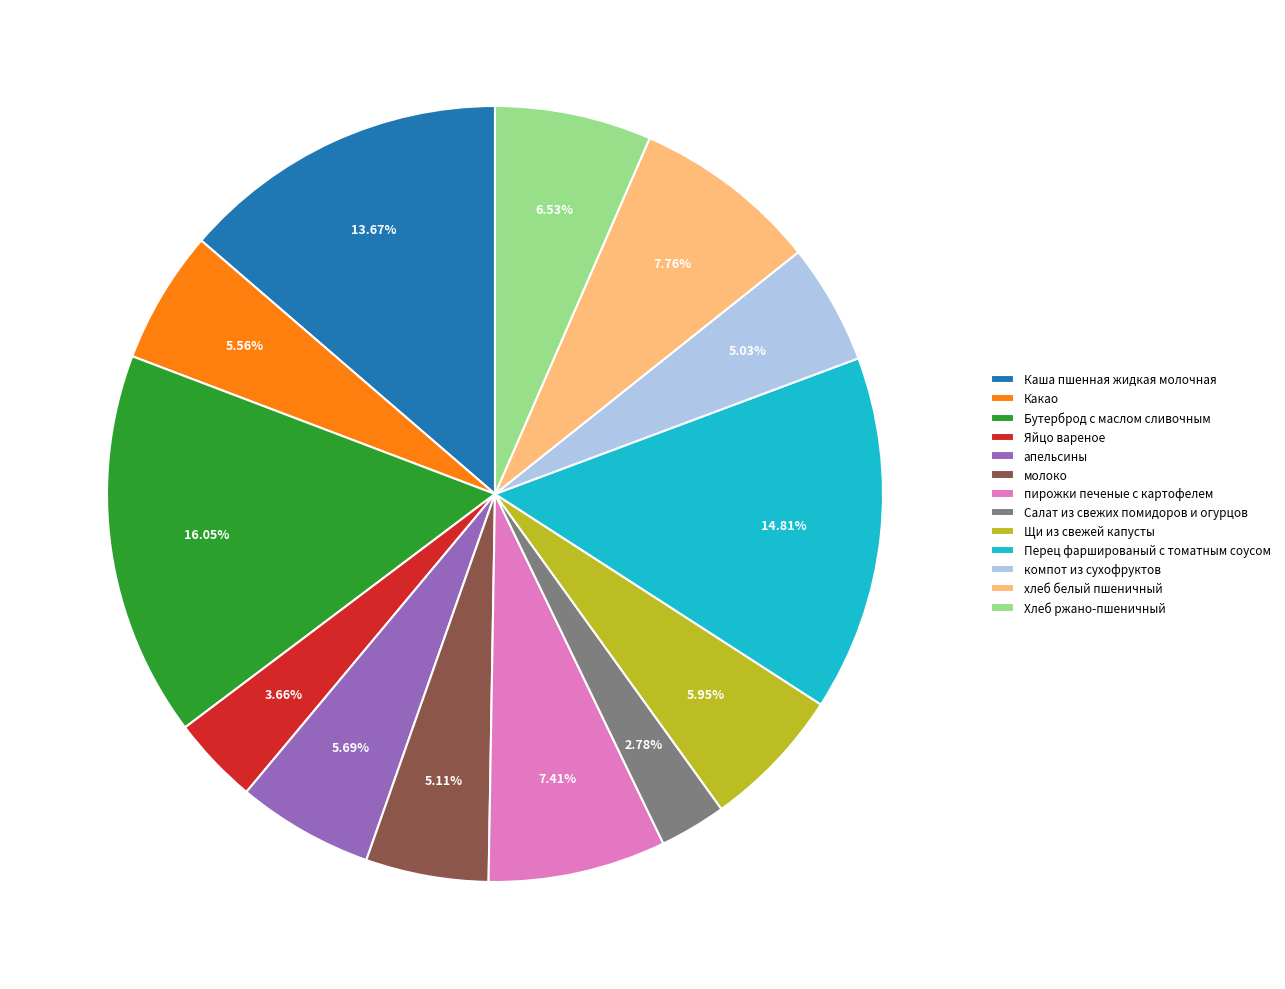

True or false: Какао accounts for 6% of the total.

True